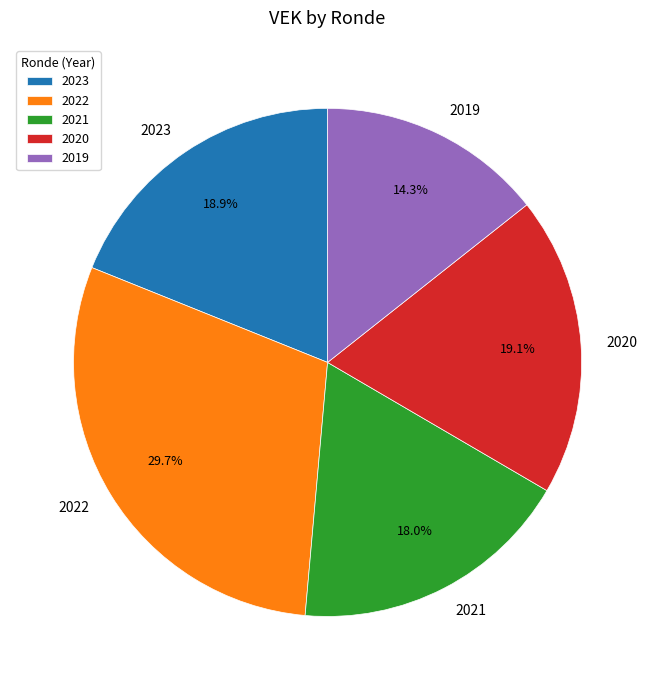

Which category has the smallest portion of the pie?

2019